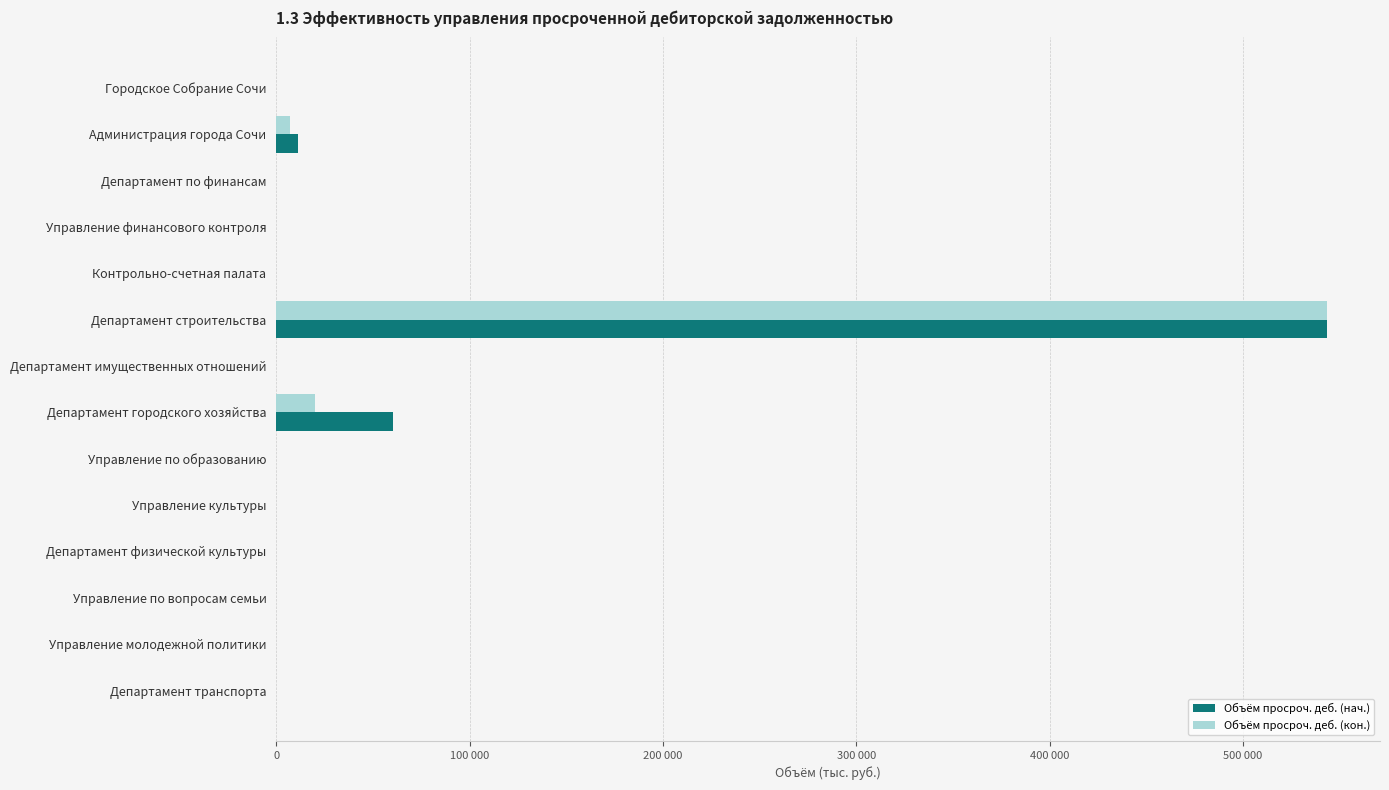

Reading left to right, extract all data points from this chart.

Объём просроч. деб. (нач.): 0.0	11319.4	0.0	0.0	0.0	543603.8	0.0	60576.2	0.0	0.0	0.0	0.0	81.5	0.0
Объём просроч. деб. (кон.): 0.0	7045.2	0.0	0.0	0.0	543603.8	33.2	19813.8	0.0	0.0	0.0	0.0	81.5	0.0